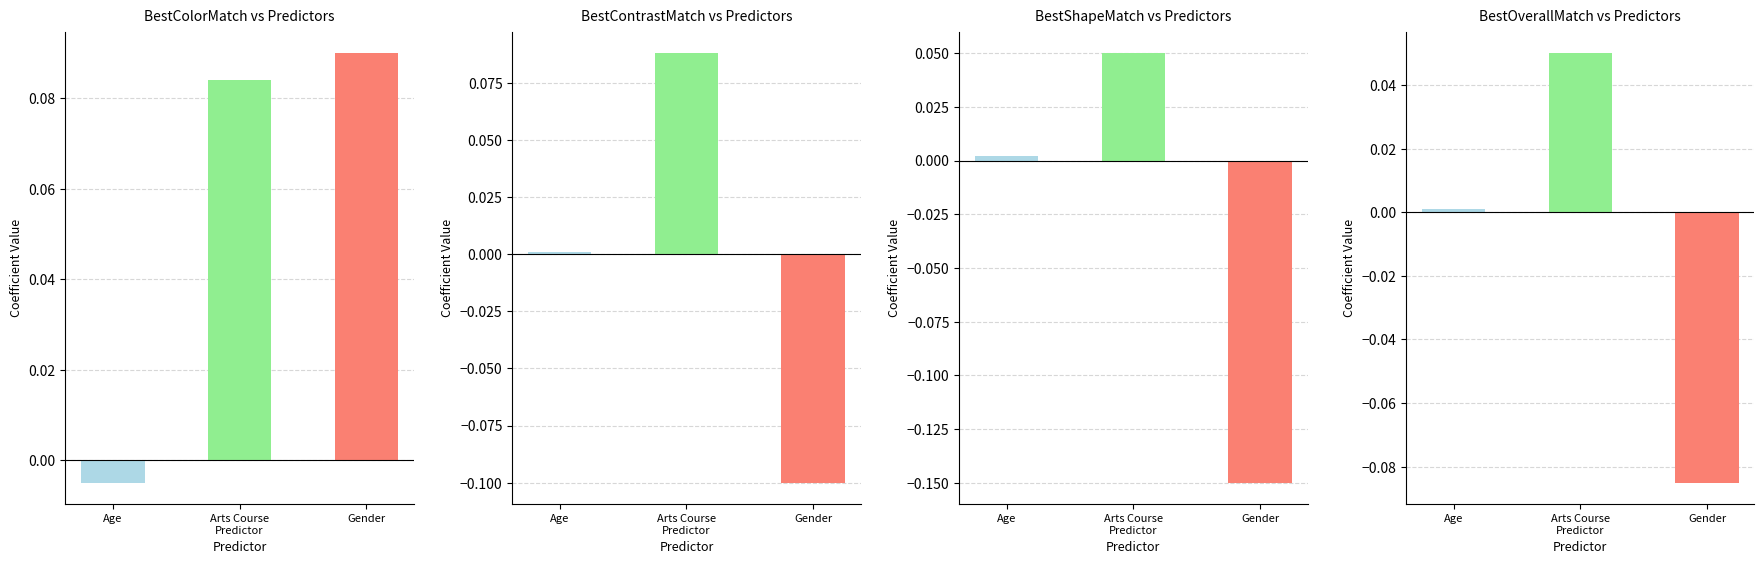

Is it true that the value at Gender is -0.1?

False